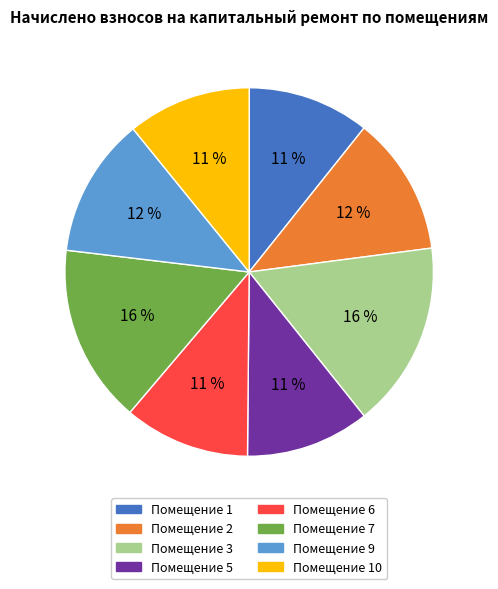

Approximately how many times larger is the value at Помещение 3 compared to Помещение 6?

1.5